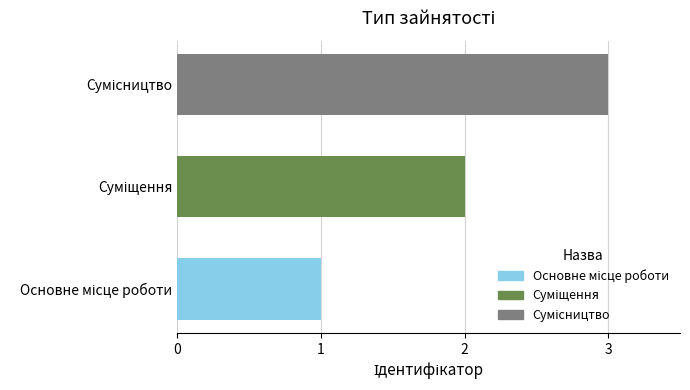

What is the maximum value shown in the chart?

3